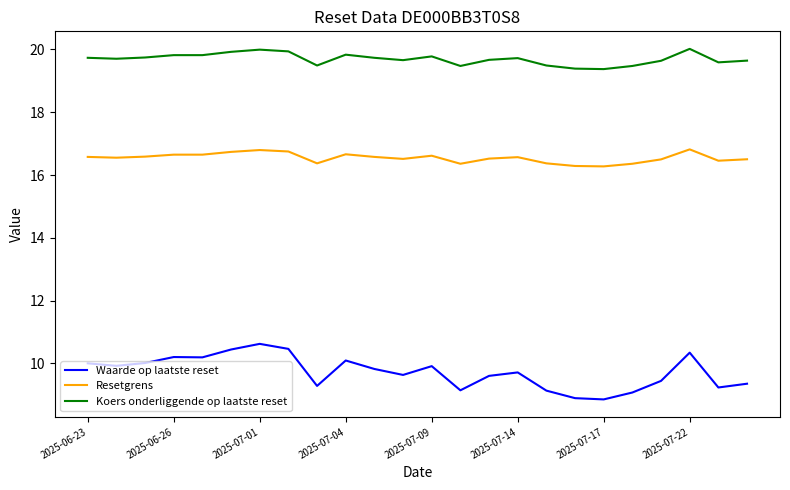

Which series has the largest range (max minus min)?

Waarde op laatste reset